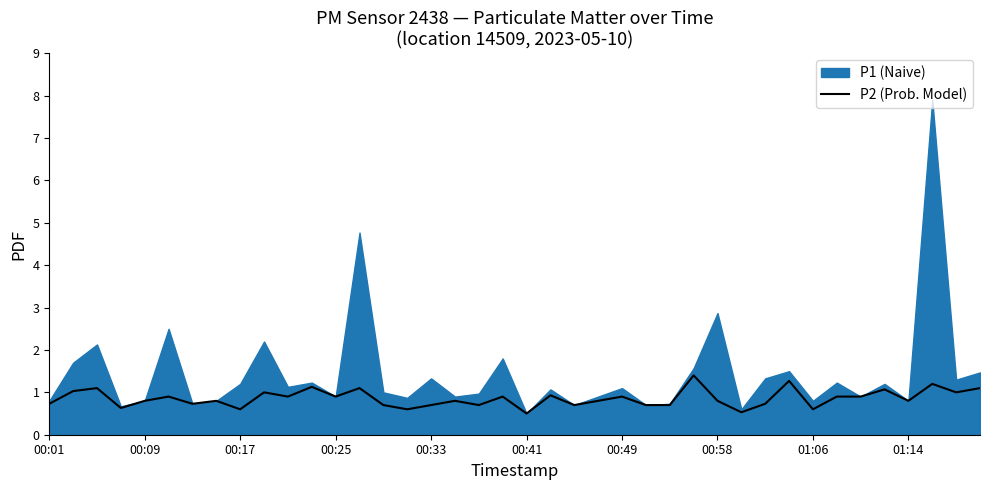

What is the sum of the values at 19 and 26?

1.6